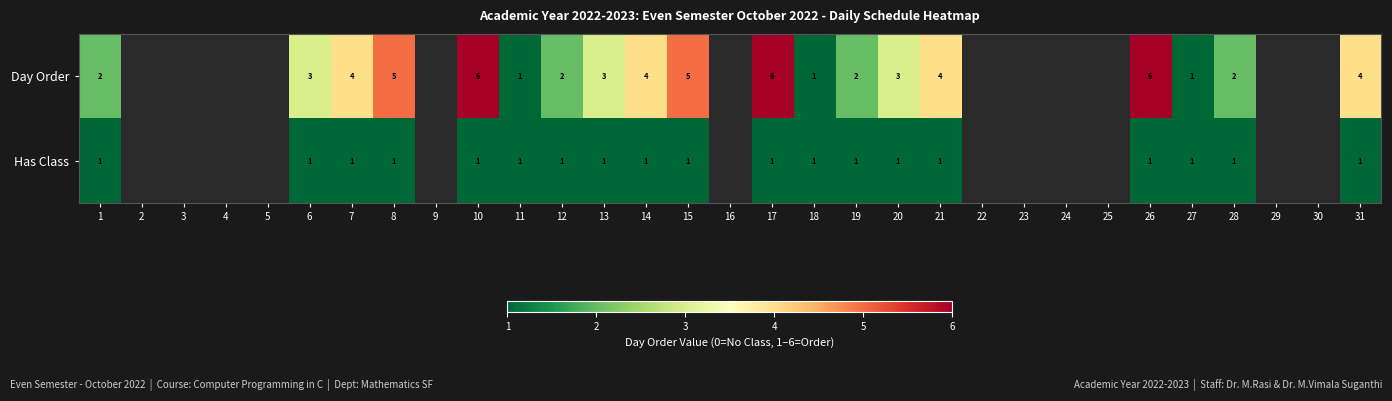

What is the total value across all series at 8?

6